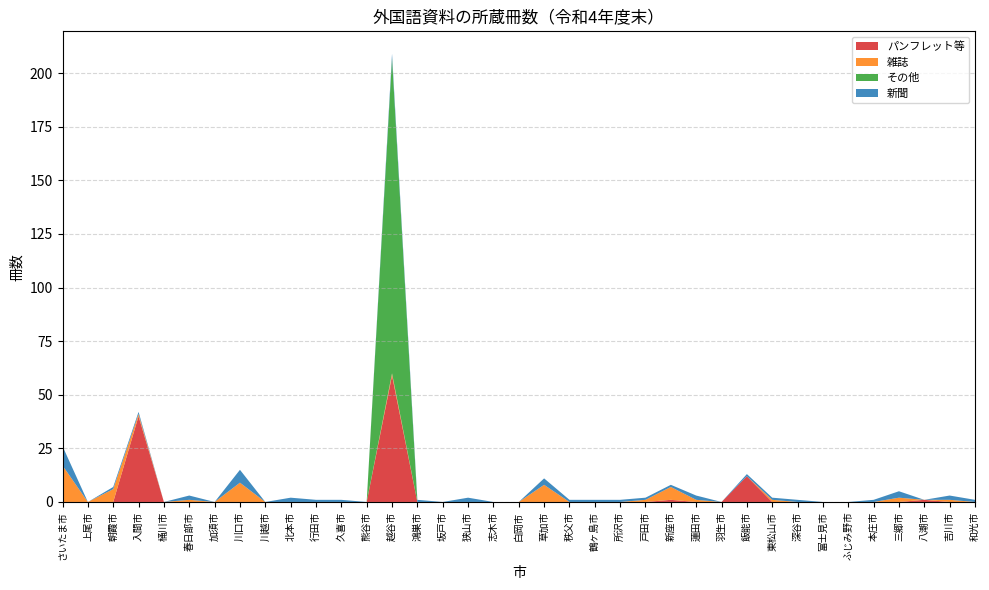

Reading left to right, extract all data points from this chart.

パンフレット等: さいたま市=0	上尾市=0	朝霞市=0	入間市=40	桶川市=0	春日部市=0	加須市=0	川口市=0	川越市=0	北本市=0	行田市=0	久喜市=0	熊谷市=0	越谷市=59	鴻巣市=0	坂戸市=0	狭山市=0	志木市=0	白岡市=0	草加市=0	秩父市=0	鶴ヶ島市=0	所沢市=0	戸田市=0	新座市=1	蓮田市=0	羽生市=0	飯能市=12	東松山市=0	深谷市=0	富士見市=0	ふじみ野市=0	本庄市=0	三郷市=0	八潮市=1	吉川市=0	和光市=0
雑誌: さいたま市=17	上尾市=0	朝霞市=6	入間市=1	桶川市=0	春日部市=1	加須市=0	川口市=9	川越市=0	北本市=0	行田市=0	久喜市=0	熊谷市=0	越谷市=1	鴻巣市=0	坂戸市=0	狭山市=0	志木市=0	白岡市=0	草加市=8	秩父市=0	鶴ヶ島市=0	所沢市=0	戸田市=1	新座市=6	蓮田市=1	羽生市=0	飯能市=0	東松山市=1	深谷市=0	富士見市=0	ふじみ野市=0	本庄市=0	三郷市=2	八潮市=0	吉川市=1	和光市=0
その他: さいたま市=0	上尾市=0	朝霞市=0	入間市=0	桶川市=0	春日部市=0	加須市=0	川口市=0	川越市=0	北本市=0	行田市=0	久喜市=0	熊谷市=0	越谷市=147	鴻巣市=0	坂戸市=0	狭山市=0	志木市=0	白岡市=0	草加市=0	秩父市=0	鶴ヶ島市=0	所沢市=0	戸田市=0	新座市=0	蓮田市=0	羽生市=0	飯能市=0	東松山市=0	深谷市=0	富士見市=0	ふじみ野市=0	本庄市=0	三郷市=0	八潮市=0	吉川市=0	和光市=0
新聞: さいたま市=9	上尾市=0	朝霞市=1	入間市=1	桶川市=0	春日部市=2	加須市=0	川口市=6	川越市=0	北本市=2	行田市=1	久喜市=1	熊谷市=0	越谷市=2	鴻巣市=1	坂戸市=0	狭山市=2	志木市=0	白岡市=0	草加市=3	秩父市=1	鶴ヶ島市=1	所沢市=1	戸田市=1	新座市=1	蓮田市=2	羽生市=0	飯能市=1	東松山市=1	深谷市=1	富士見市=0	ふじみ野市=0	本庄市=1	三郷市=3	八潮市=0	吉川市=2	和光市=1